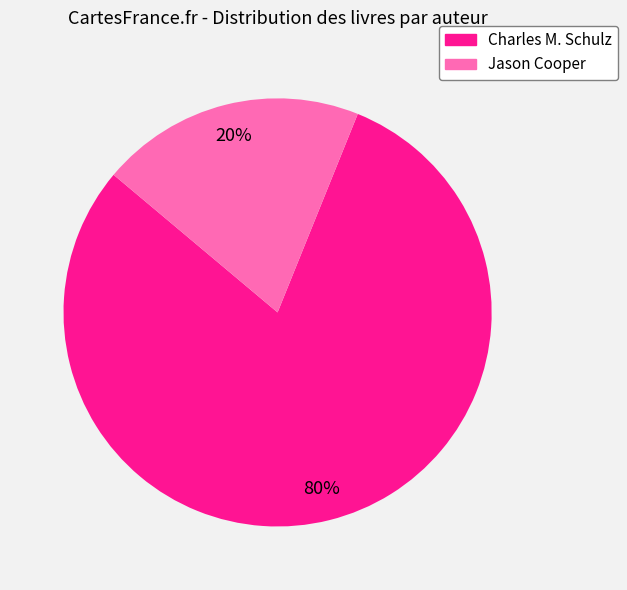

Count the number of slices in the pie.

2